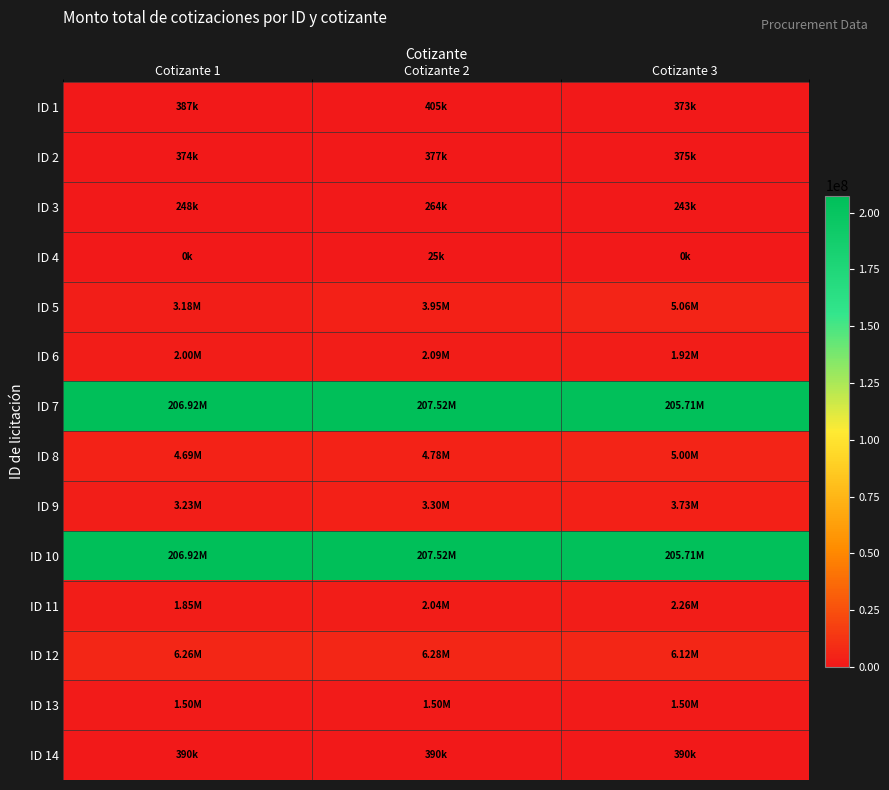

Reading left to right, extract all data points from this chart.

ID 1: Cotizante 1=386531.3	Cotizante 2=404942.4	Cotizante 3=373417.5
ID 2: Cotizante 1=373827.7	Cotizante 2=376741.7	Cotizante 3=374660.3
ID 3: Cotizante 1=248285.0	Cotizante 2=264477.5	Cotizante 3=242887.5
ID 4: Cotizante 1=0.0	Cotizante 2=25356.3	Cotizante 3=0.0
ID 5: Cotizante 1=3181205.1	Cotizante 2=3953303.1	Cotizante 3=5055803.5
ID 6: Cotizante 1=2004480.0	Cotizante 2=2088000.0	Cotizante 3=1920960.0
ID 7: Cotizante 1=206918320.0	Cotizante 2=207522320.0	Cotizante 3=205710320.0
ID 8: Cotizante 1=4688473.7	Cotizante 2=4779487.2	Cotizante 3=5003914.0
ID 9: Cotizante 1=3234290.8	Cotizante 2=3302646.7	Cotizante 3=3733617.4
ID 10: Cotizante 1=206918320.0	Cotizante 2=207522320.0	Cotizante 3=205710320.0
ID 11: Cotizante 1=1852508.4	Cotizante 2=2036041.0	Cotizante 3=2260060.2
ID 12: Cotizante 1=6264000.0	Cotizante 2=6281400.0	Cotizante 3=6124800.0
ID 13: Cotizante 1=1498998.4	Cotizante 2=1498998.4	Cotizante 3=1498998.4
ID 14: Cotizante 1=390330.3	Cotizante 2=390330.3	Cotizante 3=390330.3